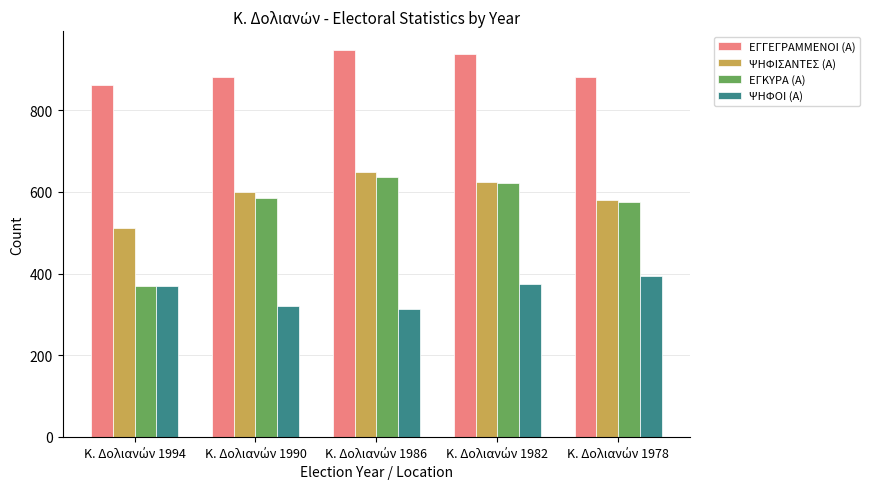

Reading left to right, extract all data points from this chart.

ΕΓΓΕΓΡΑΜΜΕΝΟΙ (Α): 863	883	947	938	883
ΨΗΦΙΣΑΝΤΕΣ (Α): 512	599	649	624	581
ΕΓΚΥΡΑ (Α): 369	585	636	621	576
ΨΗΦΟΙ (Α): 369	320	314	374	395